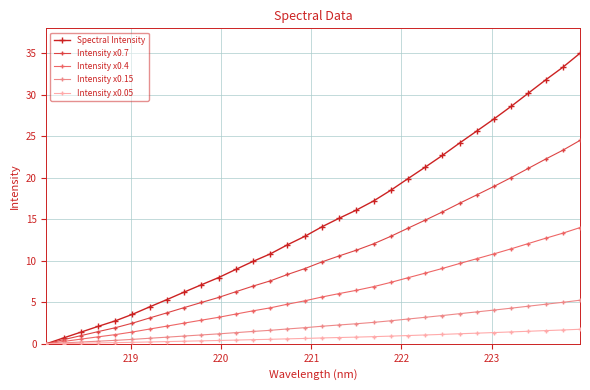

What is the value of the Intensity x0.05 point at the 11th from the left?

0.4